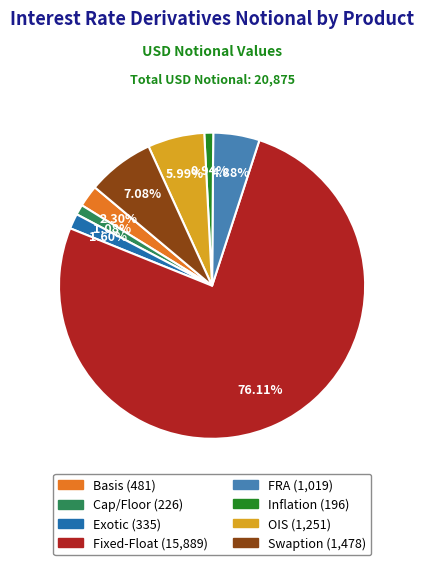

Which category has the biggest portion of the pie?

Fixed-Float